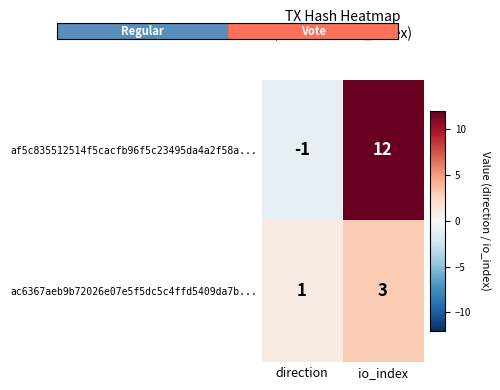

How many series are shown in this chart?

2